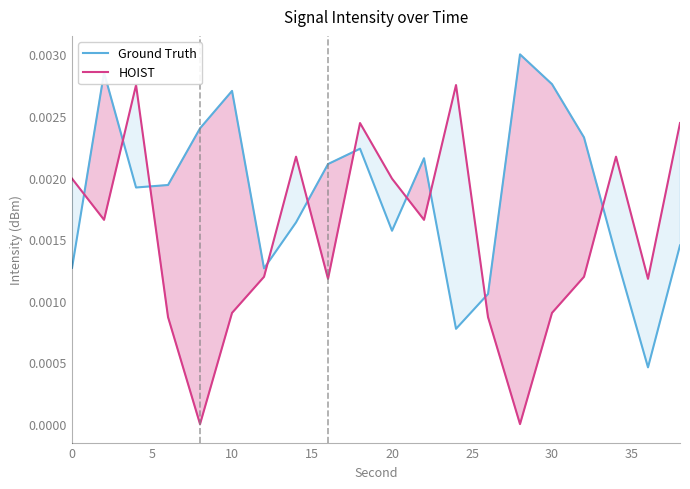

Which series has the widest spread of values?

HOIST